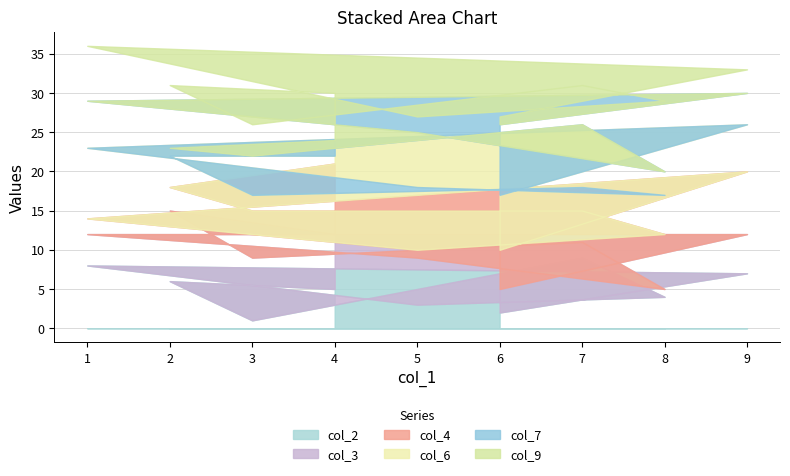

Which category has the lowest value across all series?

3